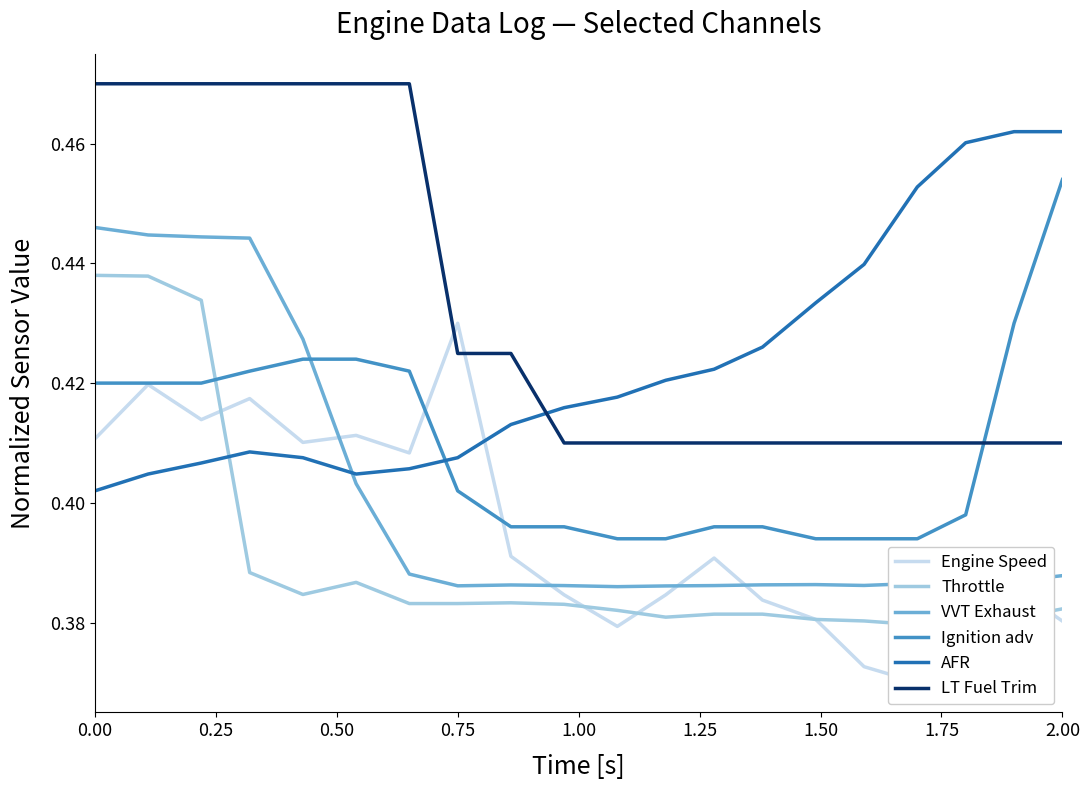

True or false: VVT Exhaust and LT Fuel Trim cross at least once.

False